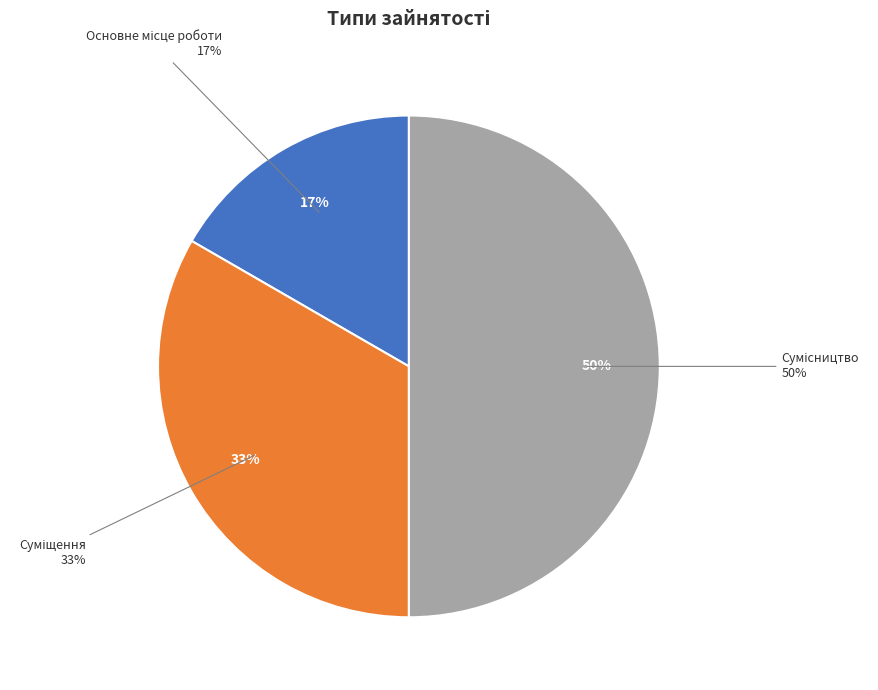

Do Суміщення and Основне місце роботи together represent more than half of the pie?

No